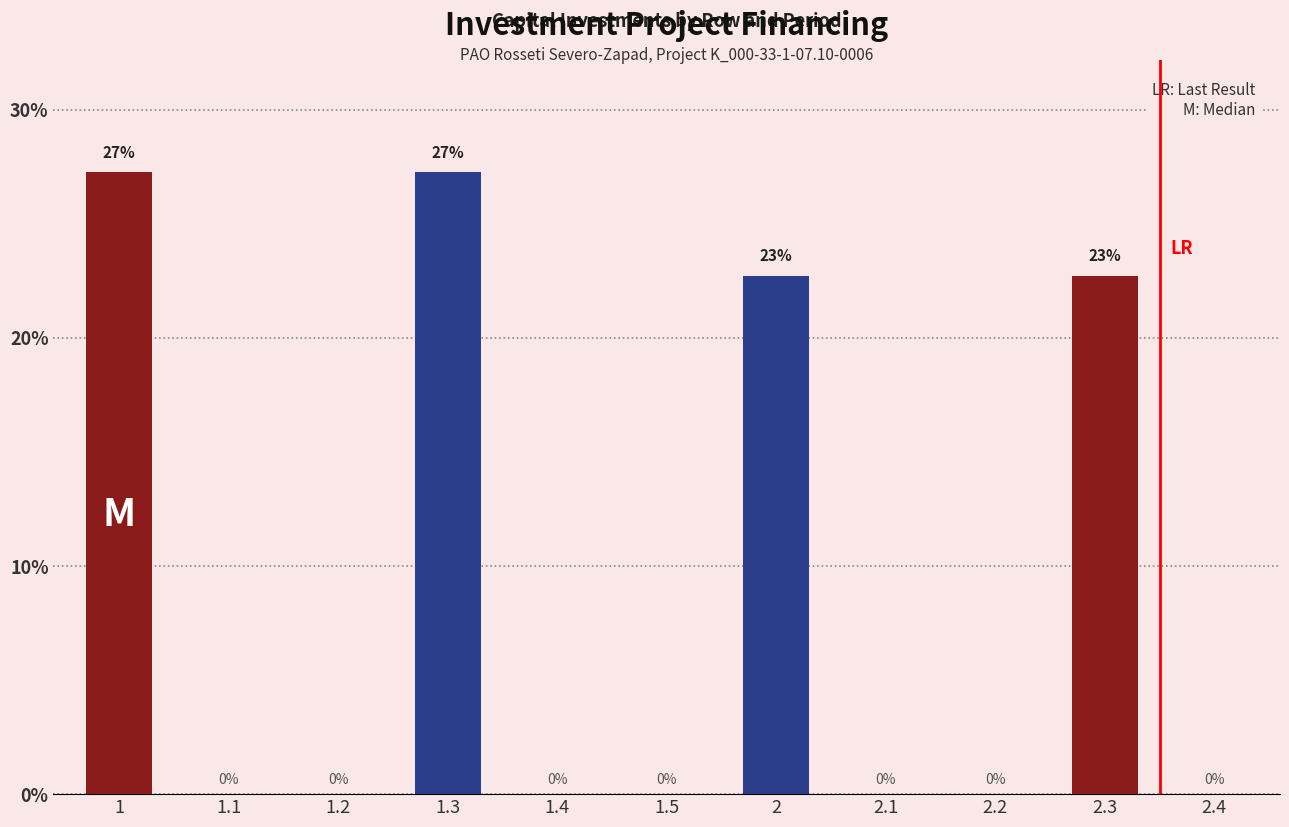

The chart shows a value of 37.2 at 2.3. True or false?

False